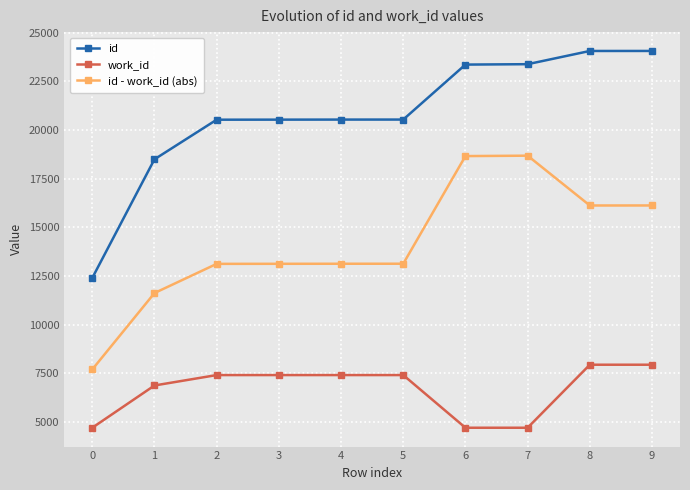

What is the highest value of the work_id series?

7941